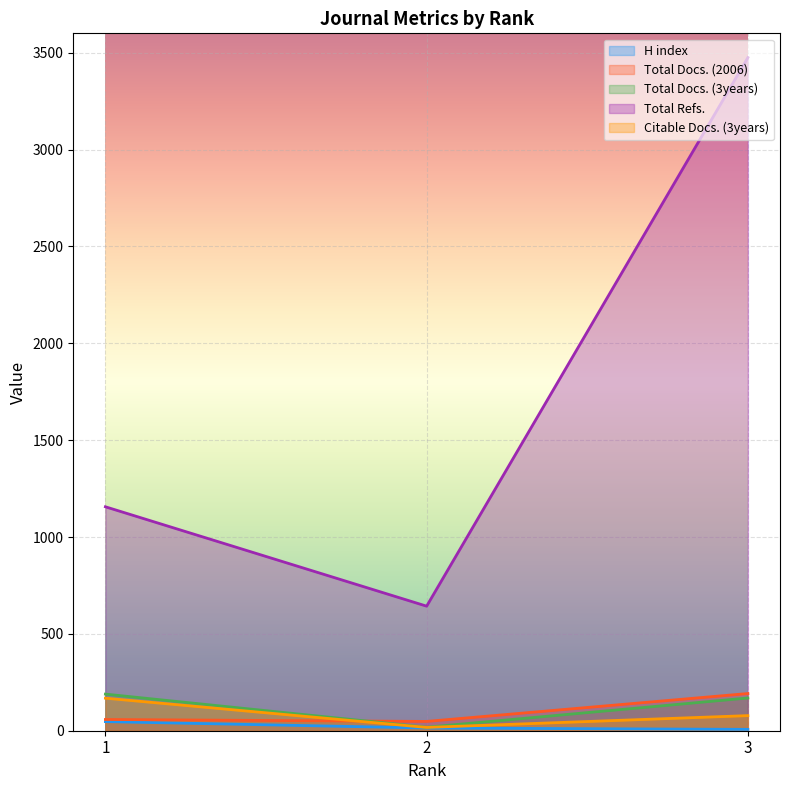

What is the approximate value of Total Docs. (3years) at 2, to the nearest 5?

20